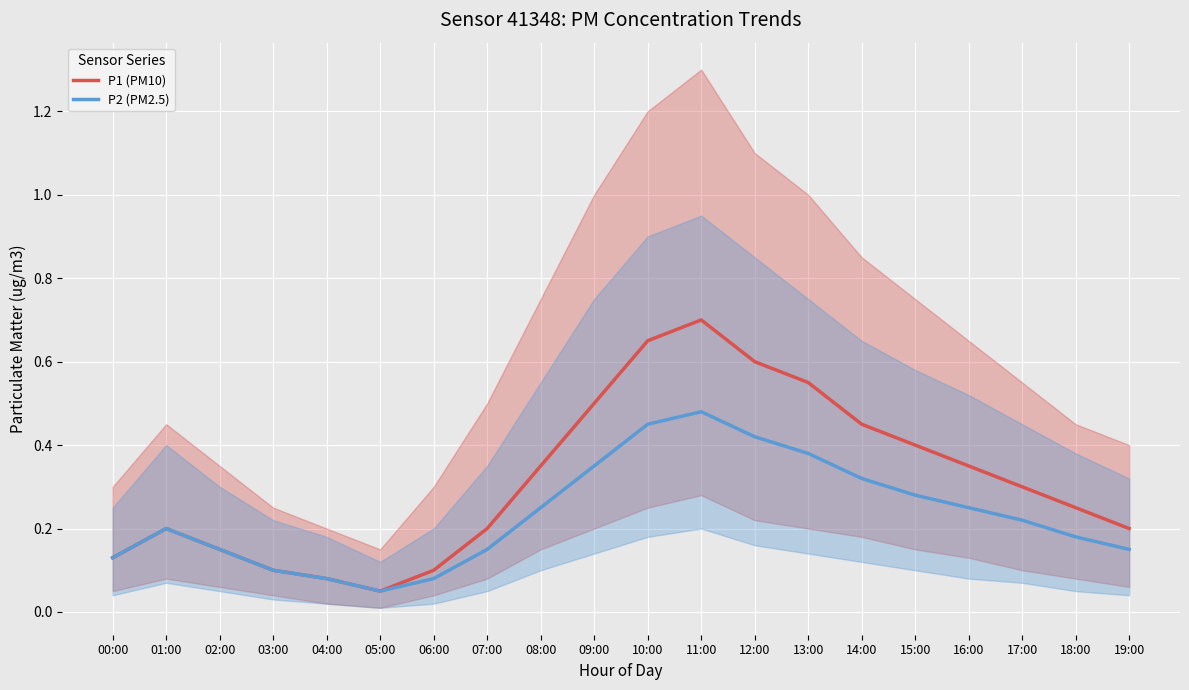

List the labels in order of P1 (PM10) value, largest first.

11:00, 10:00, 12:00, 13:00, 09:00, 14:00, 15:00, 08:00, 16:00, 17:00, 18:00, 01:00, 07:00, 19:00, 02:00, 00:00, 03:00, 06:00, 04:00, 05:00